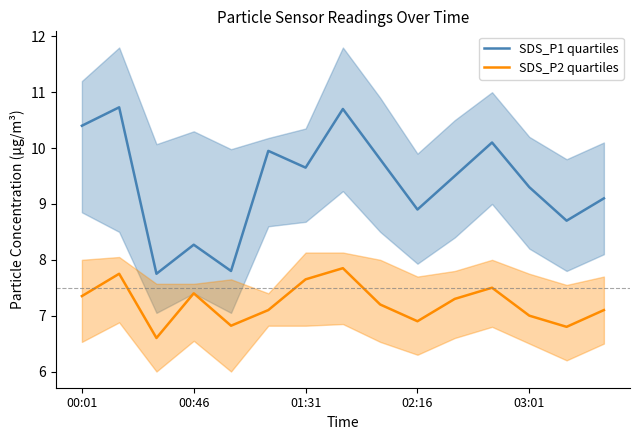

At how many categories does at least one series exceed 7?

15